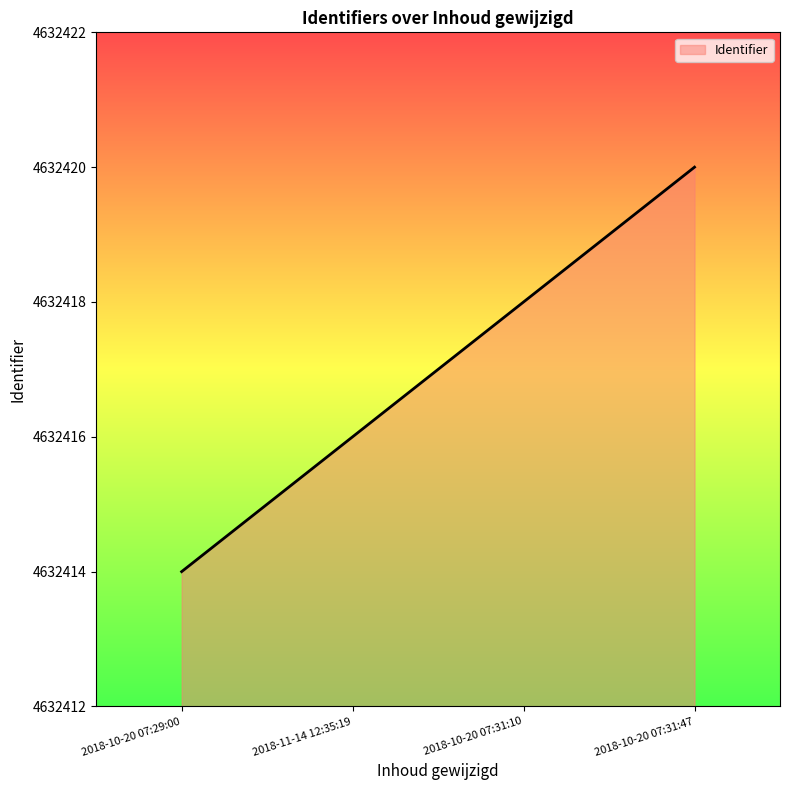

What is the sum of the values at 2018-10-20 07:31:10 and 2018-10-20 07:31:47?

9264838